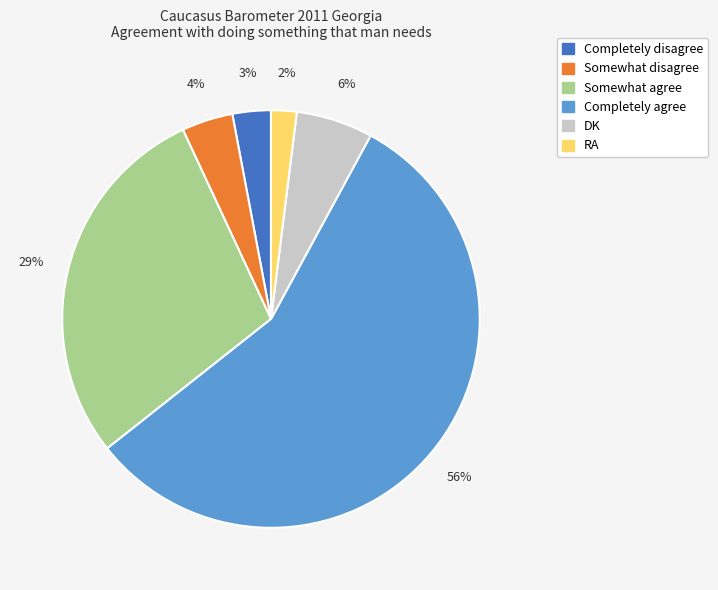

To the nearest percent, what is the difference between the RA and DK slice percentages?

4%